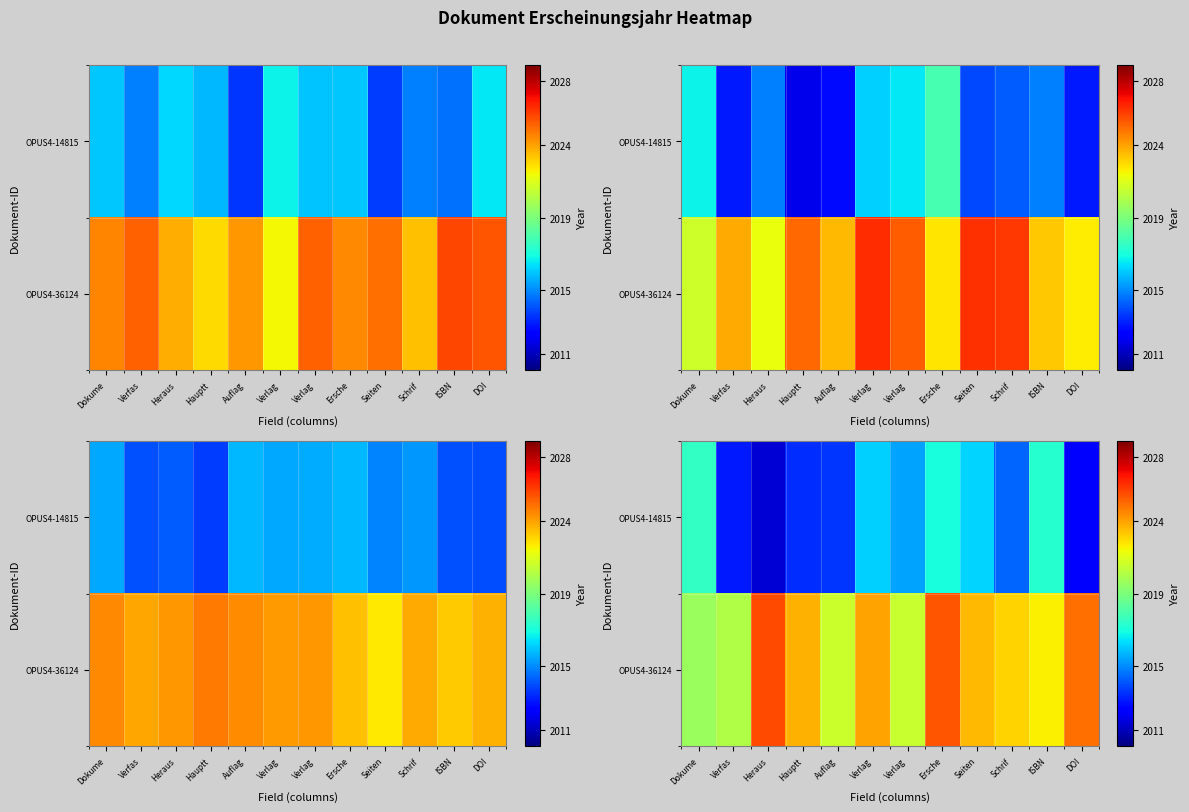

Which label corresponds to the smallest value in the chart?

Heraus